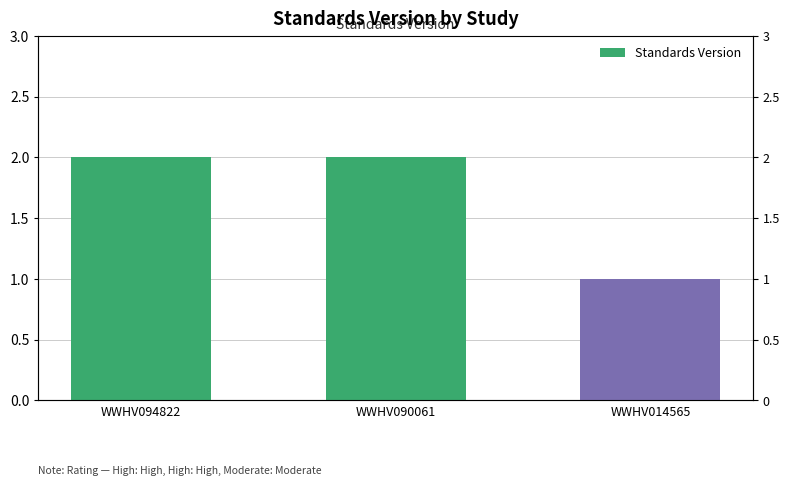

Reading left to right, list all the values displayed in this chart.

2	2	1